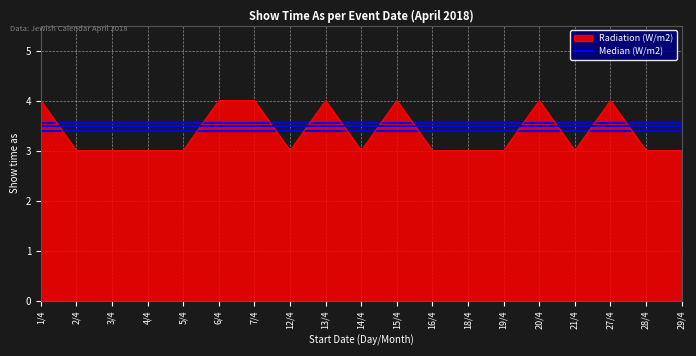

The value of Radiation (W/m2) at 7/4 is 4.0. True or false?

True